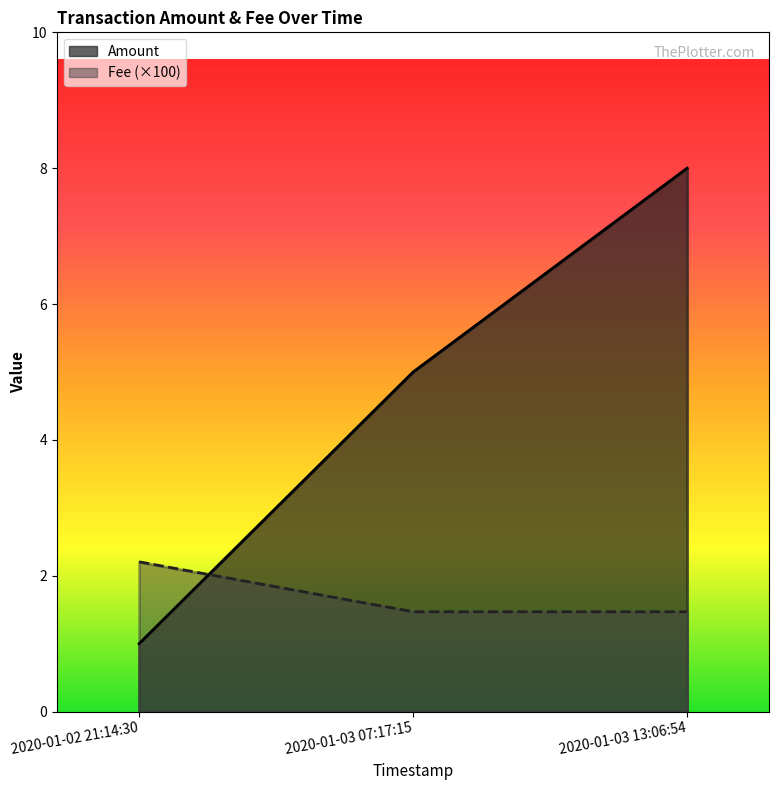

How many distinct data groups are displayed?

2